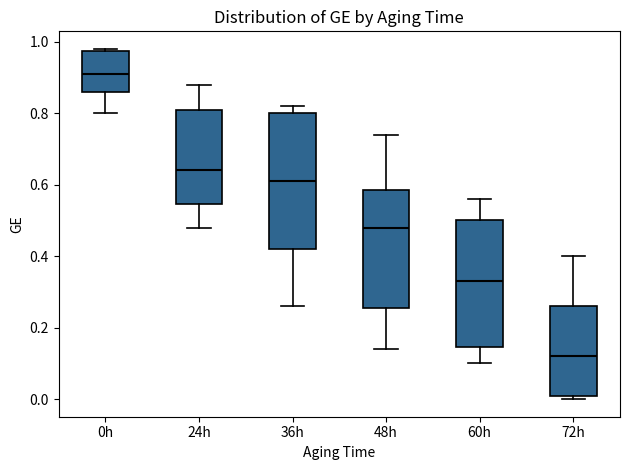

Comparing the boxes themselves (not the whiskers), which one is the tallest?

36h